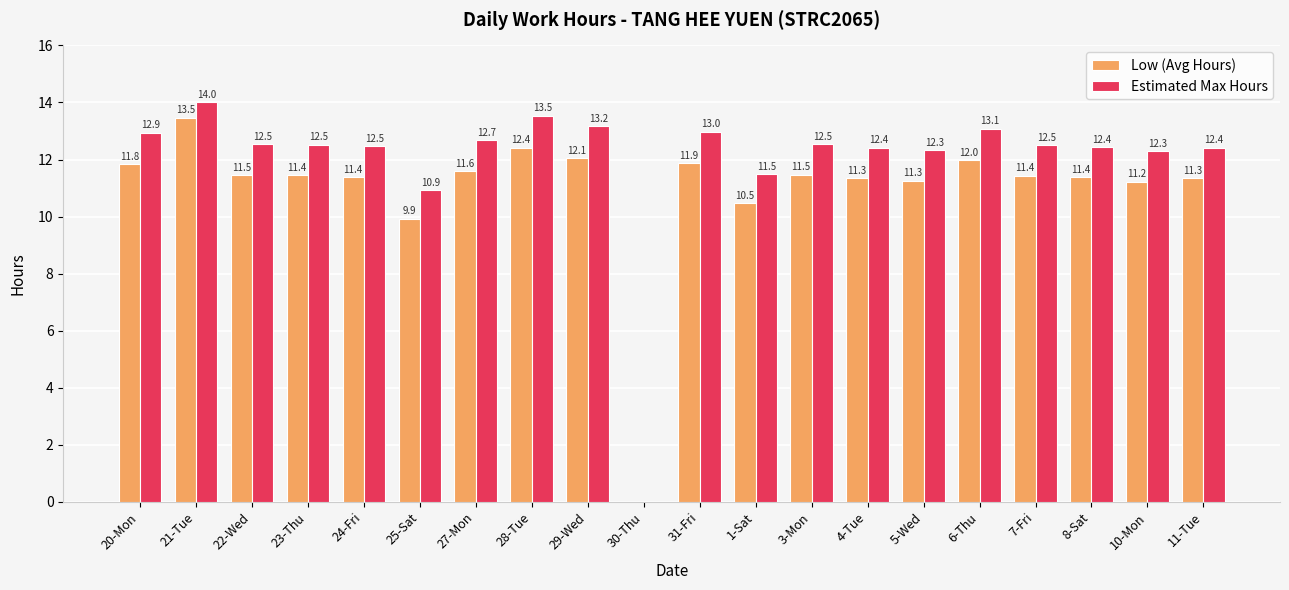

Where is Estimated Max Hours nearest to the value 7?

25-Sat